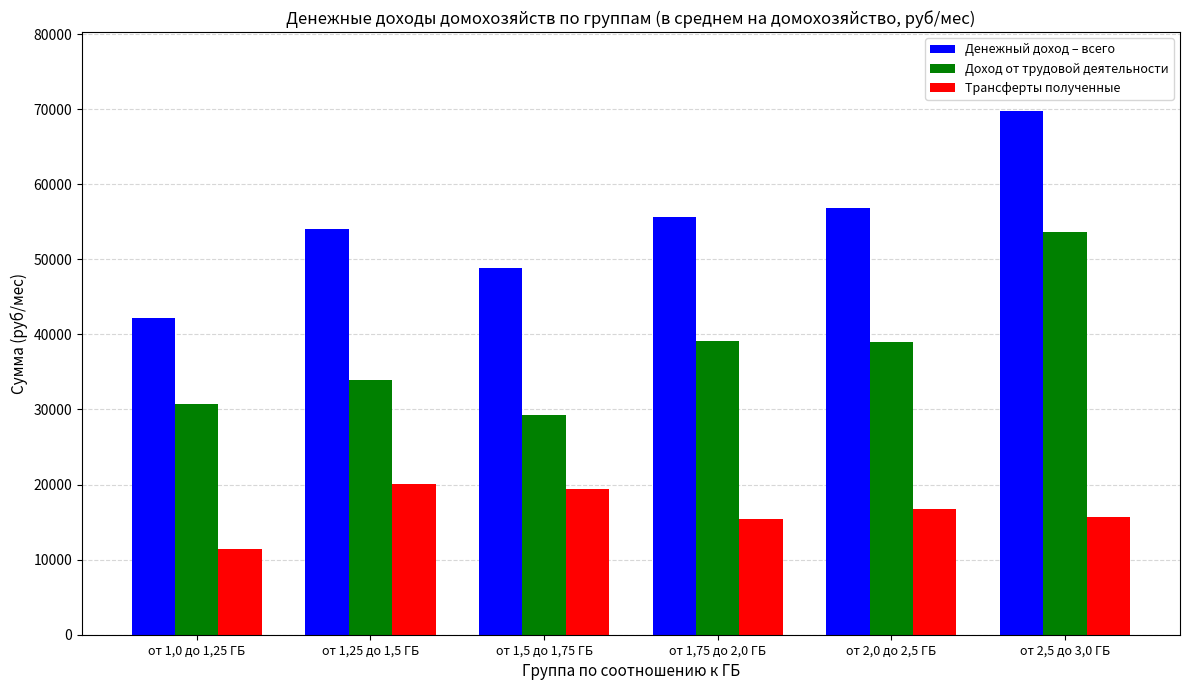

Where does the Доход от трудовой деятельности series first go above 38972?

от 1,75 до 2,0 ГБ